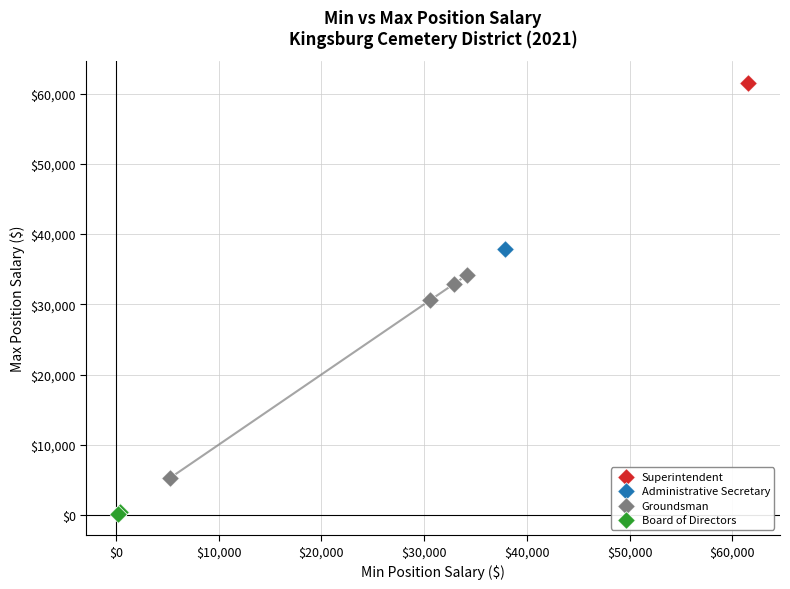

What are all the series names shown in the legend?

Superintendent, Administrative Secretary, Groundsman, Board of Directors